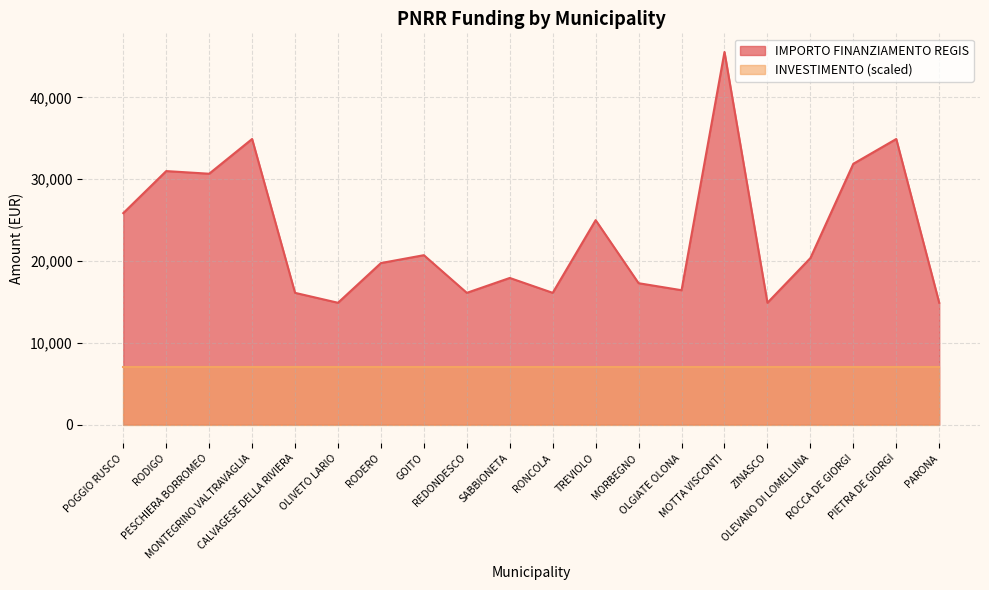

Where is the first local maximum?

RODIGO